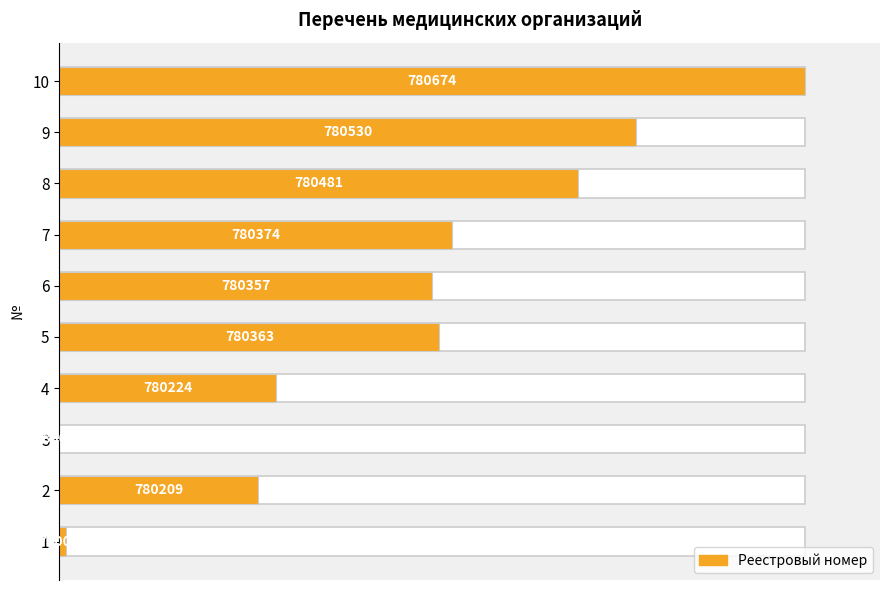

How many bars are there in total?

10